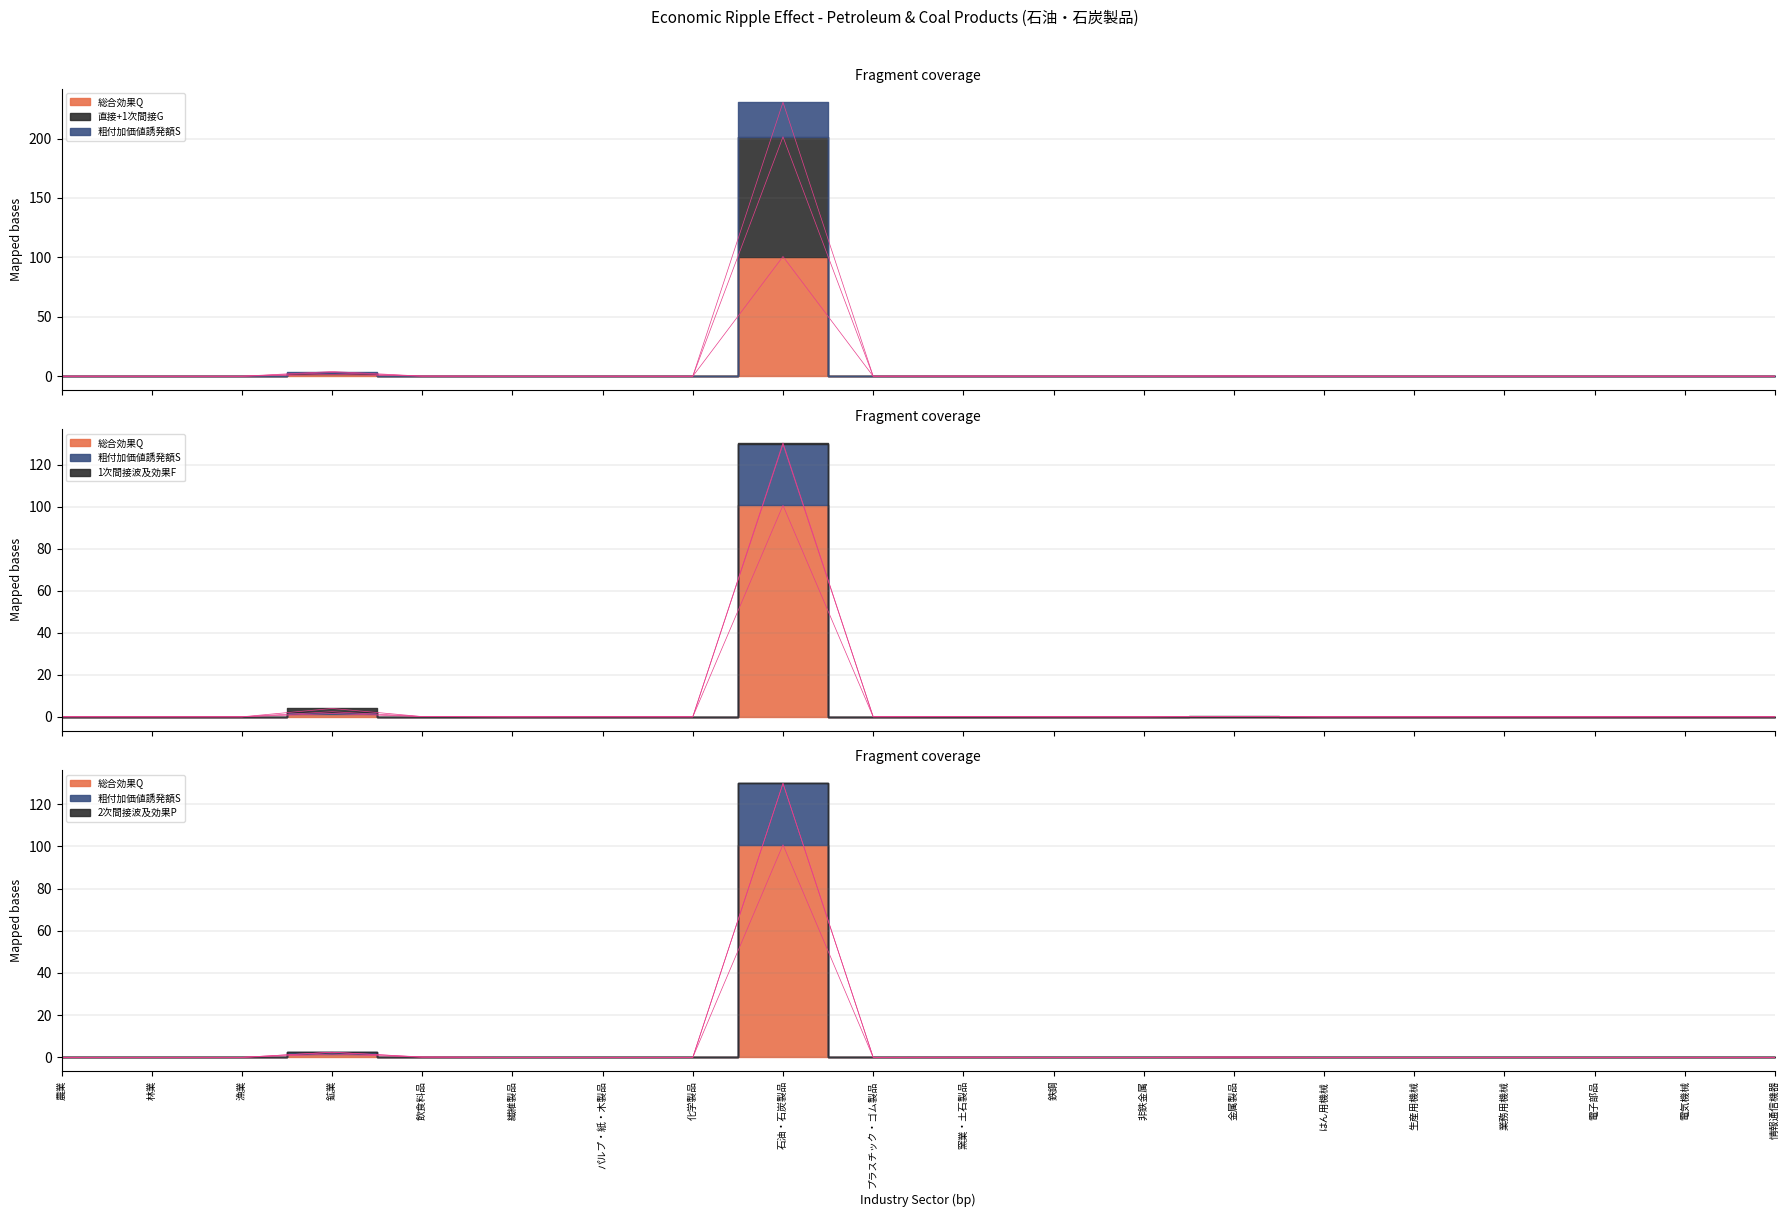

At how many categories does at least one series exceed 115?

1